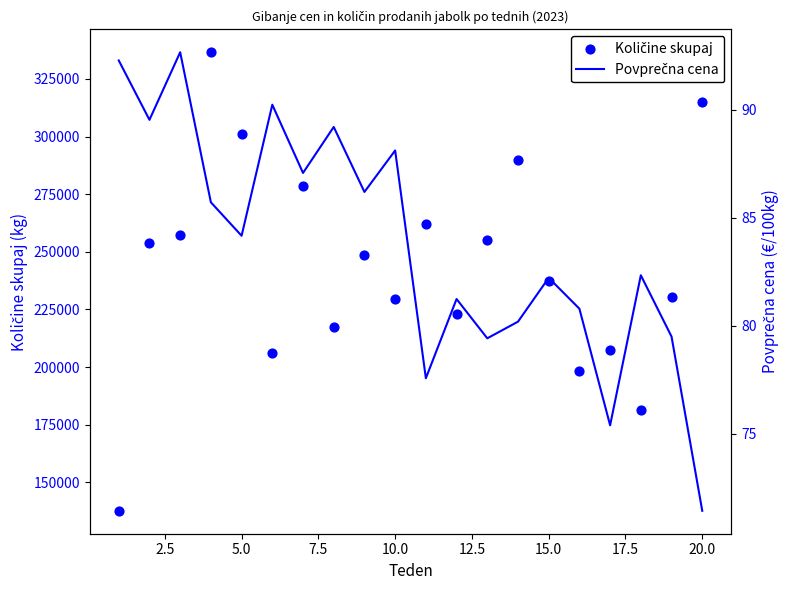

At how many categories does at least one series exceed 250116?

9